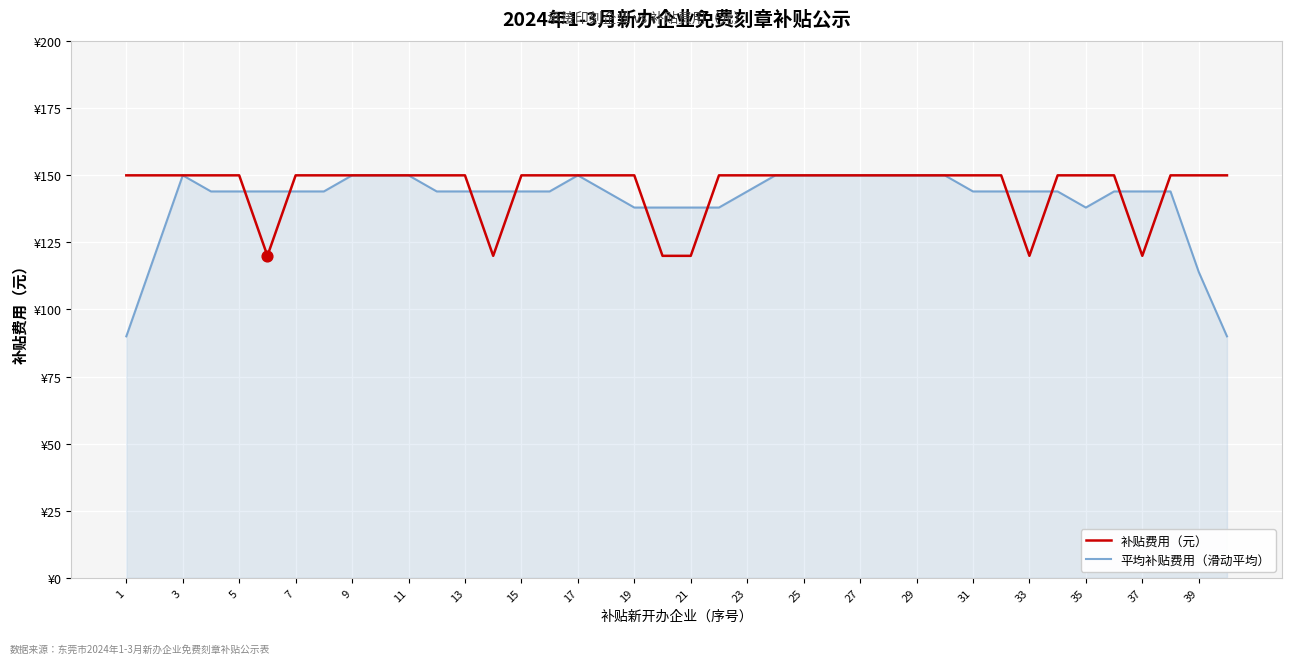

What are all the series names shown in the legend?

补贴费用（元）, 平均补贴费用（滑动平均）